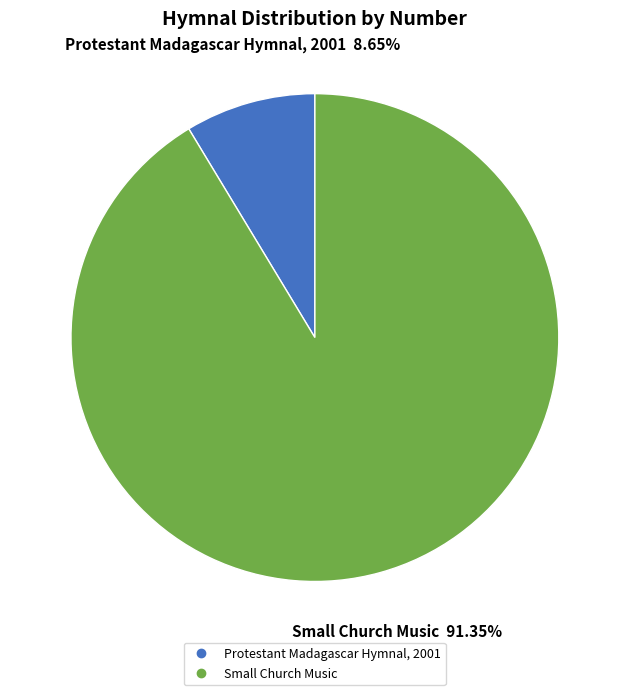

True or false: Protestant Madagascar Hymnal, 2001 accounts for 3% of the total.

False